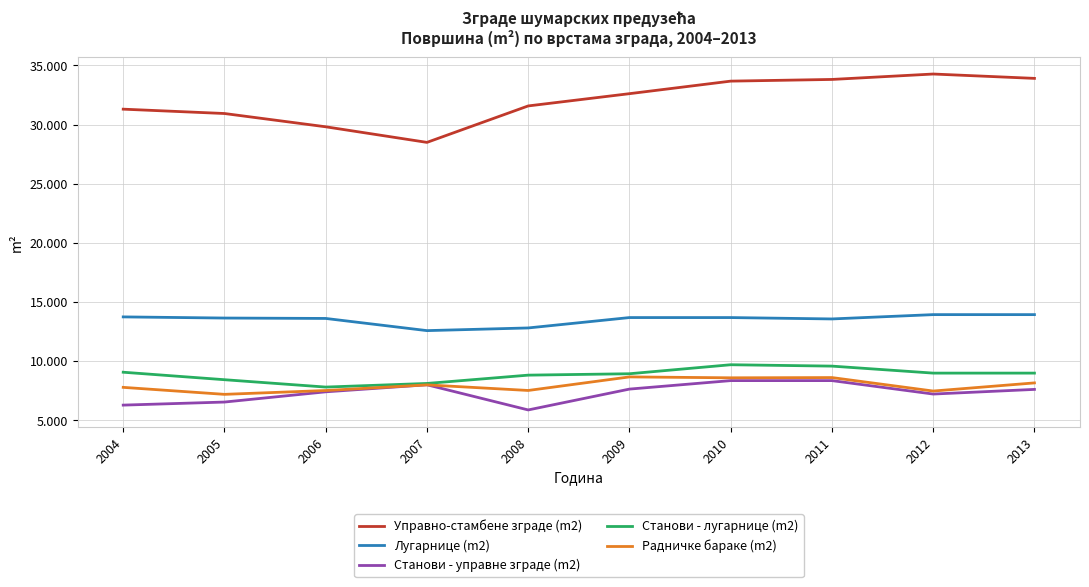

Does the chart display data point markers on the line(s)?

No